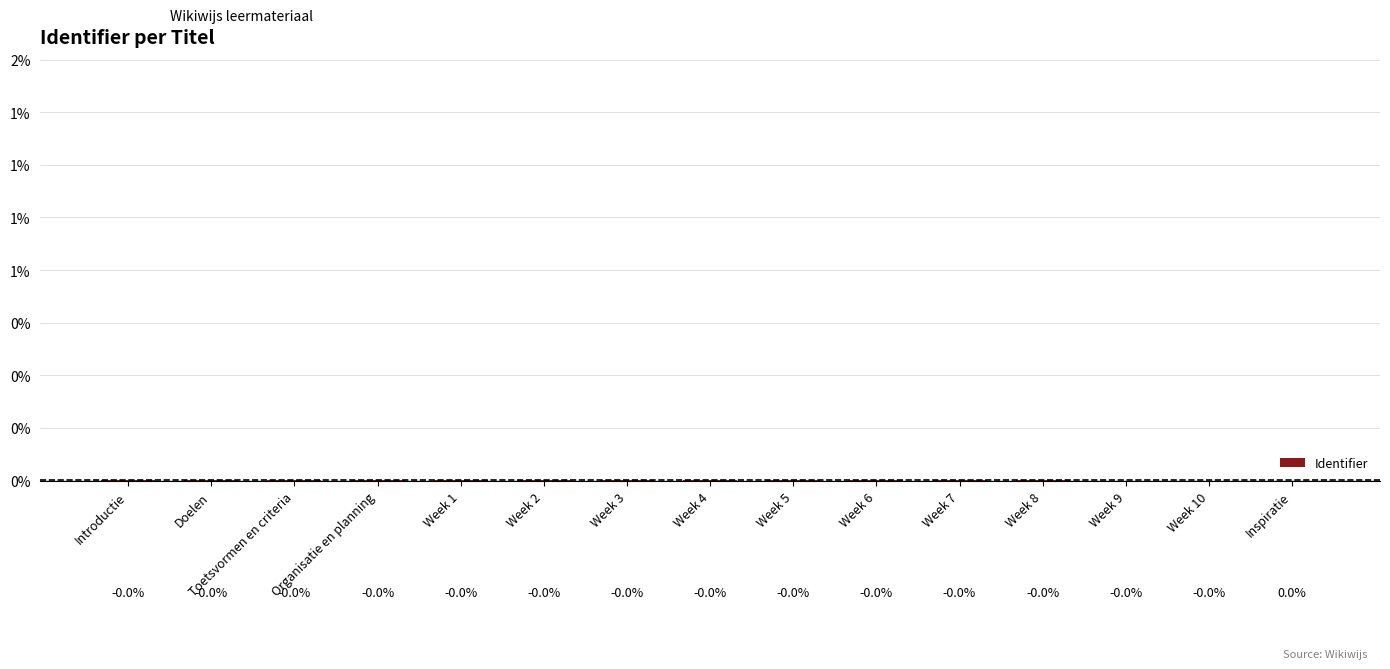

True or false: the data shows -0.0 at Week 10.

True